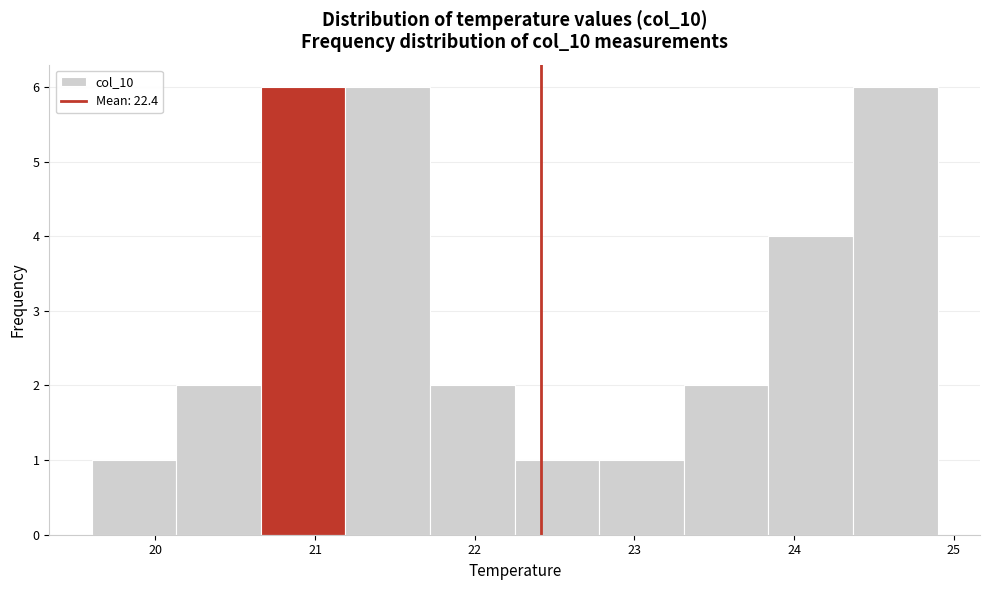

Reading left to right, transcribe this chart: for each bar, give the range it covers on the x-axis and its height. Neither the bar edges nor the heights are printed on the chart, so give them approximately, as read against the axes.

19.60 to 20.13: 1
20.13 to 20.66: 2
20.66 to 21.19: 6
21.19 to 21.72: 6
21.72 to 22.25: 2
22.25 to 22.78: 1
22.78 to 23.31: 1
23.31 to 23.84: 2
23.84 to 24.37: 4
24.37 to 24.90: 6